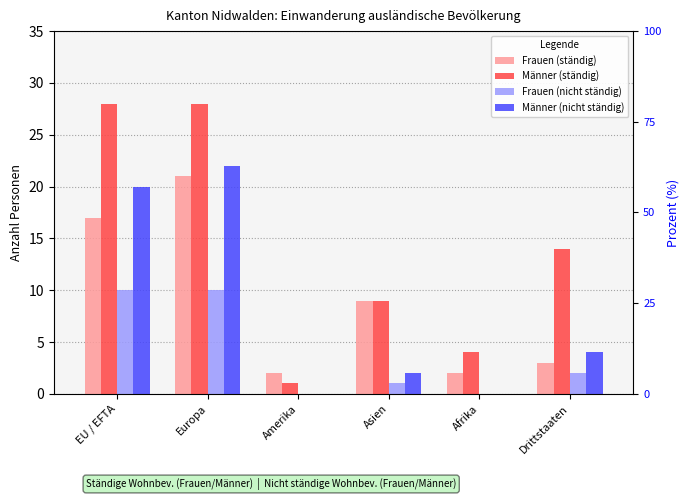

Reading left to right, list all the values displayed in this chart.

Frauen (ständig): EU / EFTA=17	Europa=21	Amerika=2	Asien=9	Afrika=2	Drittstaaten=3
Männer (ständig): EU / EFTA=28	Europa=28	Amerika=1	Asien=9	Afrika=4	Drittstaaten=14
Frauen (nicht ständig): EU / EFTA=10	Europa=10	Amerika=0	Asien=1	Afrika=0	Drittstaaten=2
Männer (nicht ständig): EU / EFTA=20	Europa=22	Amerika=0	Asien=2	Afrika=0	Drittstaaten=4